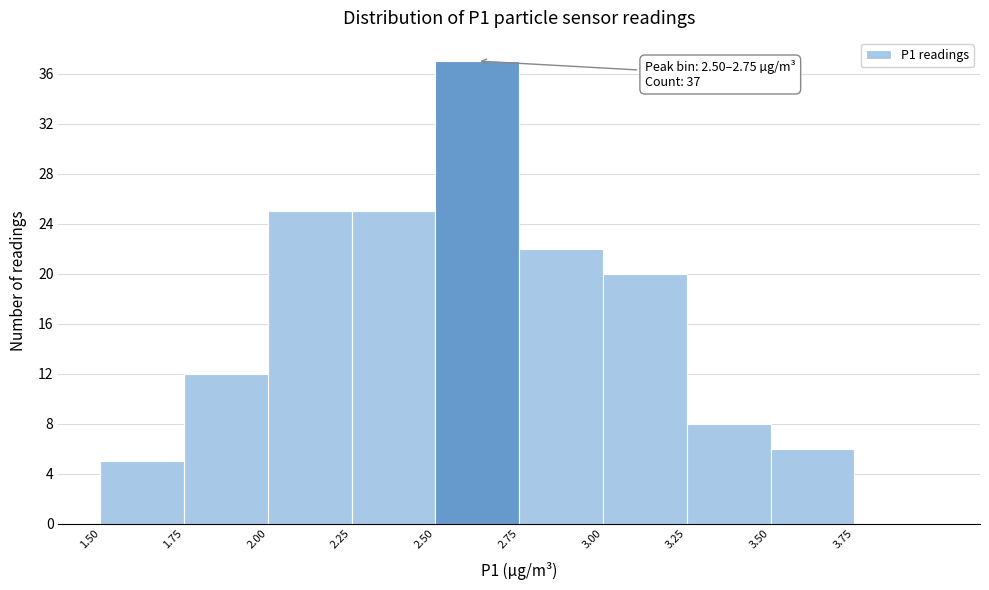

Which range on the x-axis has the tallest bar?

2.50 to 2.75